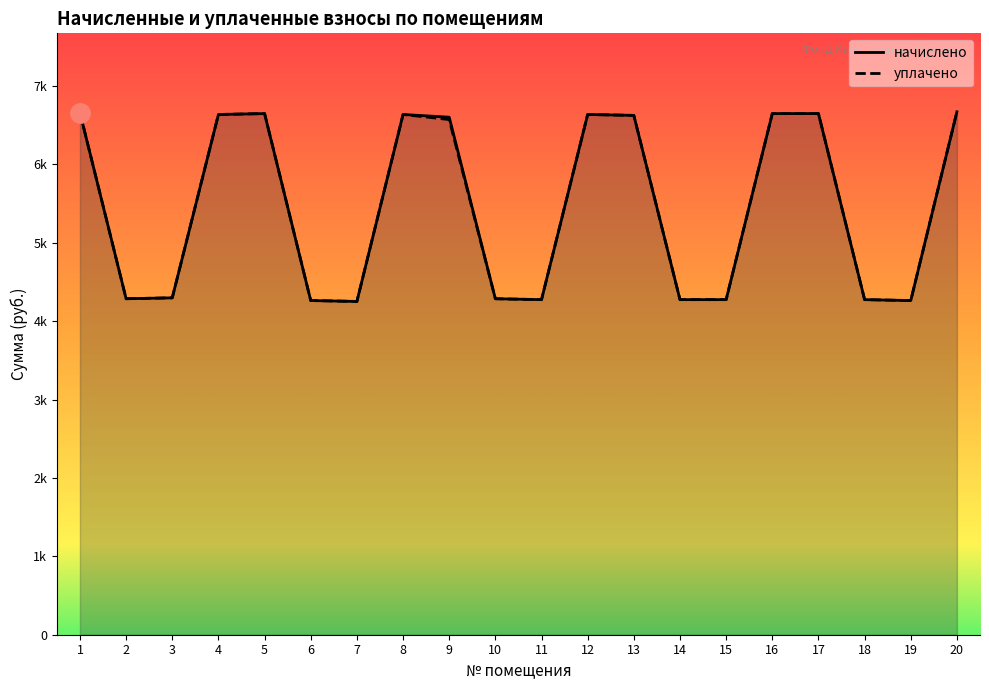

Which series has the largest total across all categories?

начислено